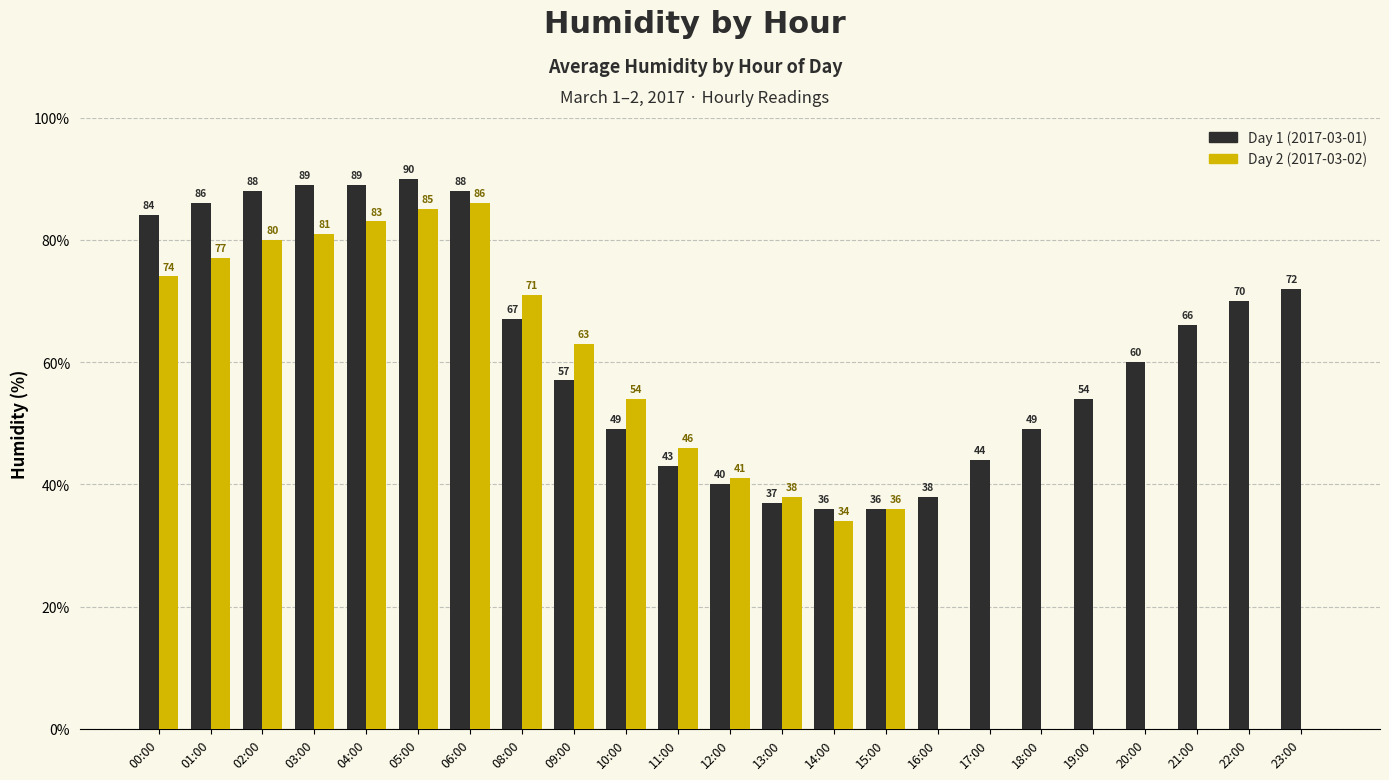

Reading left to right, list all the values displayed in this chart.

Day 1 (2017-03-01): 84	86	88	89	89	90	88	67	57	49	43	40	37	36	36	38	44	49	54	60	66	70	72
Day 2 (2017-03-02): 74	77	80	81	83	85	86	71	63	54	46	41	38	34	36	0	0	0	0	0	0	0	0